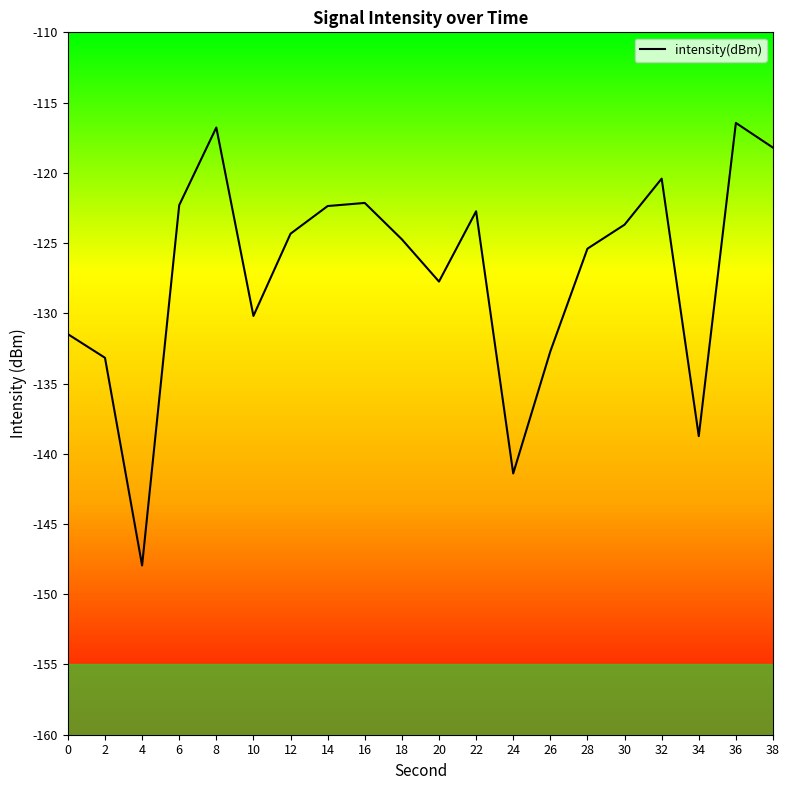

What is the difference between the maximum and minimum values?

31.5